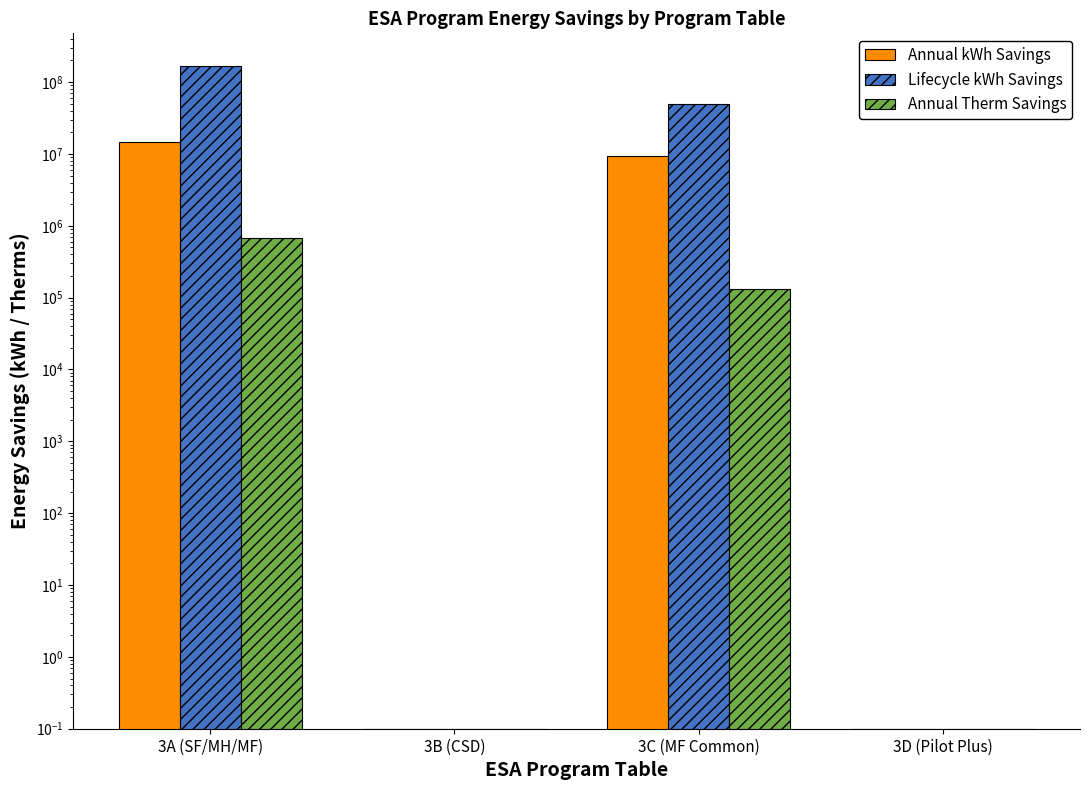

How many bars are there in each group?

3